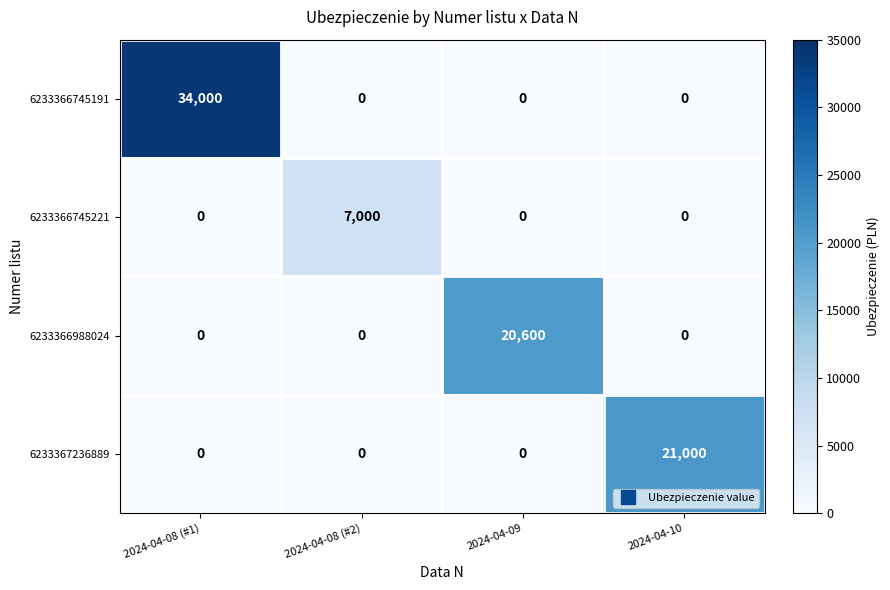

At how many categories does at least one series exceed 25005?

1